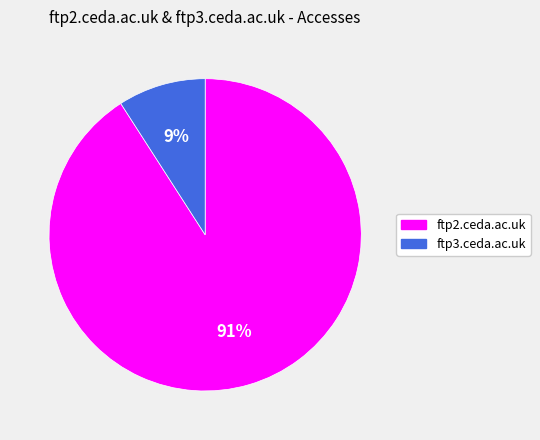

What percentage is the ftp3.ceda.ac.uk slice, to the nearest percent?

9%